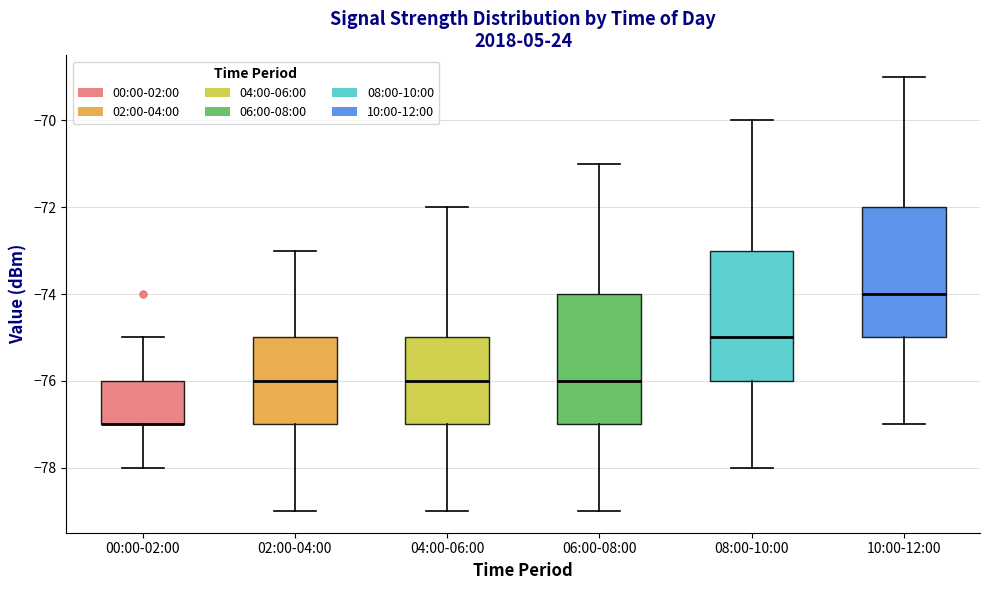

Where is the lower edge of the box for 10:00-12:00 on the y-axis? The values are not printed on the chart, so give them approximately, as read against the axis.

-75